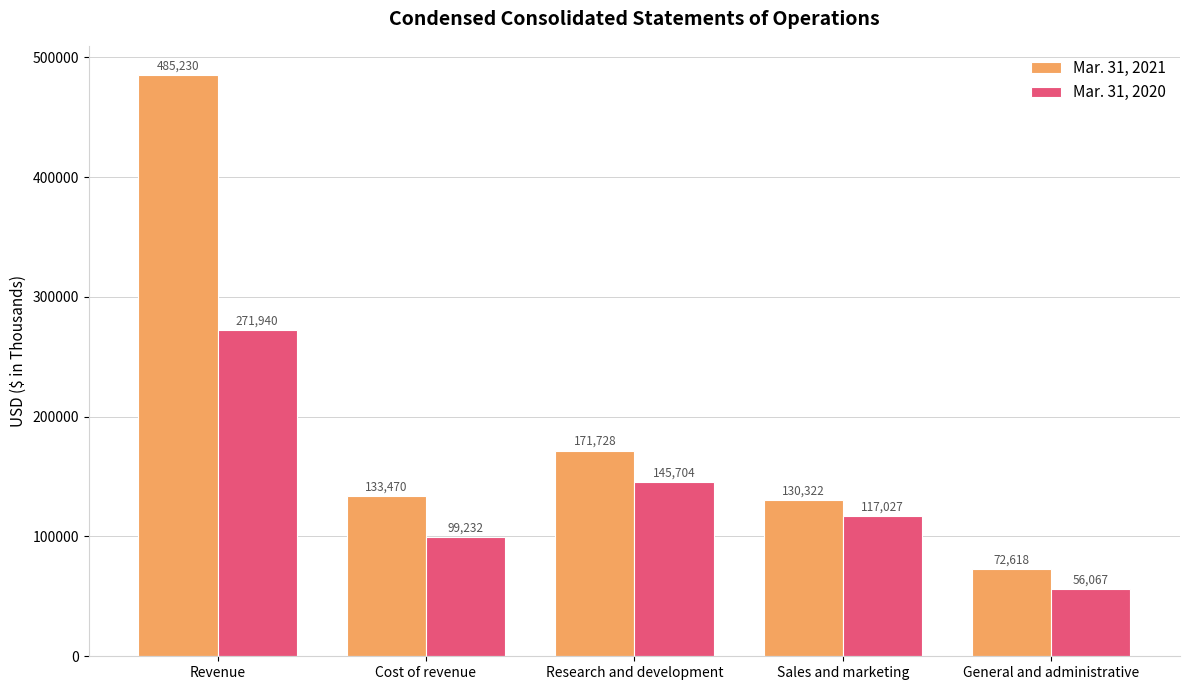

Where is Mar. 31, 2020 nearest to the value 164003?

Research and development